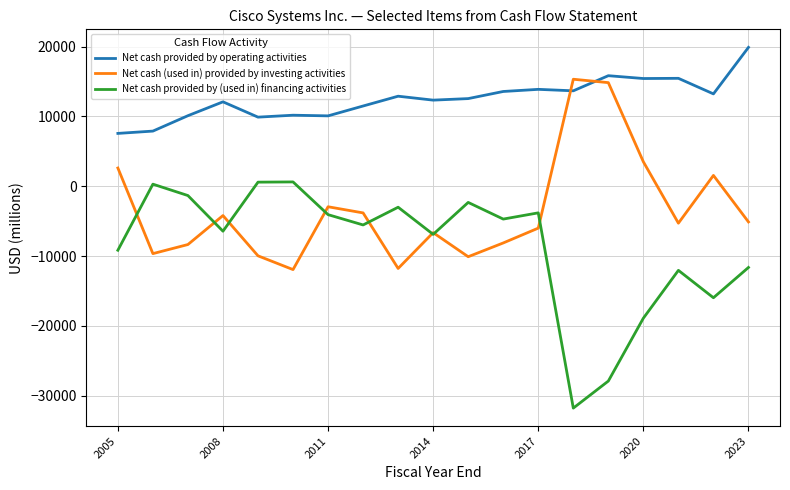

Which series has the largest total across all categories?

Net cash provided by operating activities